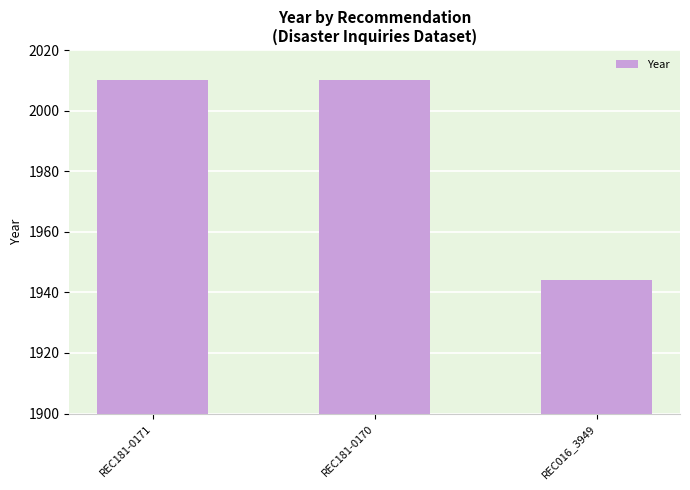

Is it true that the value at REC016_3949 is 1944?

True